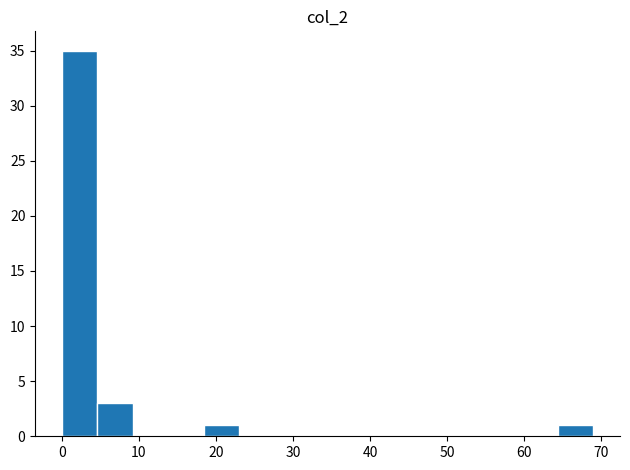

Over which range of the x-axis is the bar tallest?

0.0 to 4.6